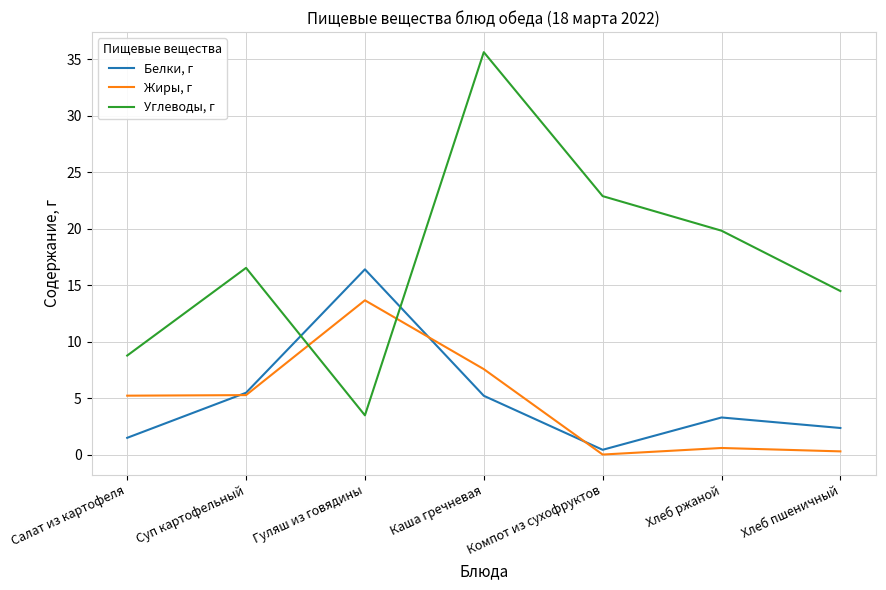

The value of Белки, г at Салат из картофеля is 1.5. True or false?

True